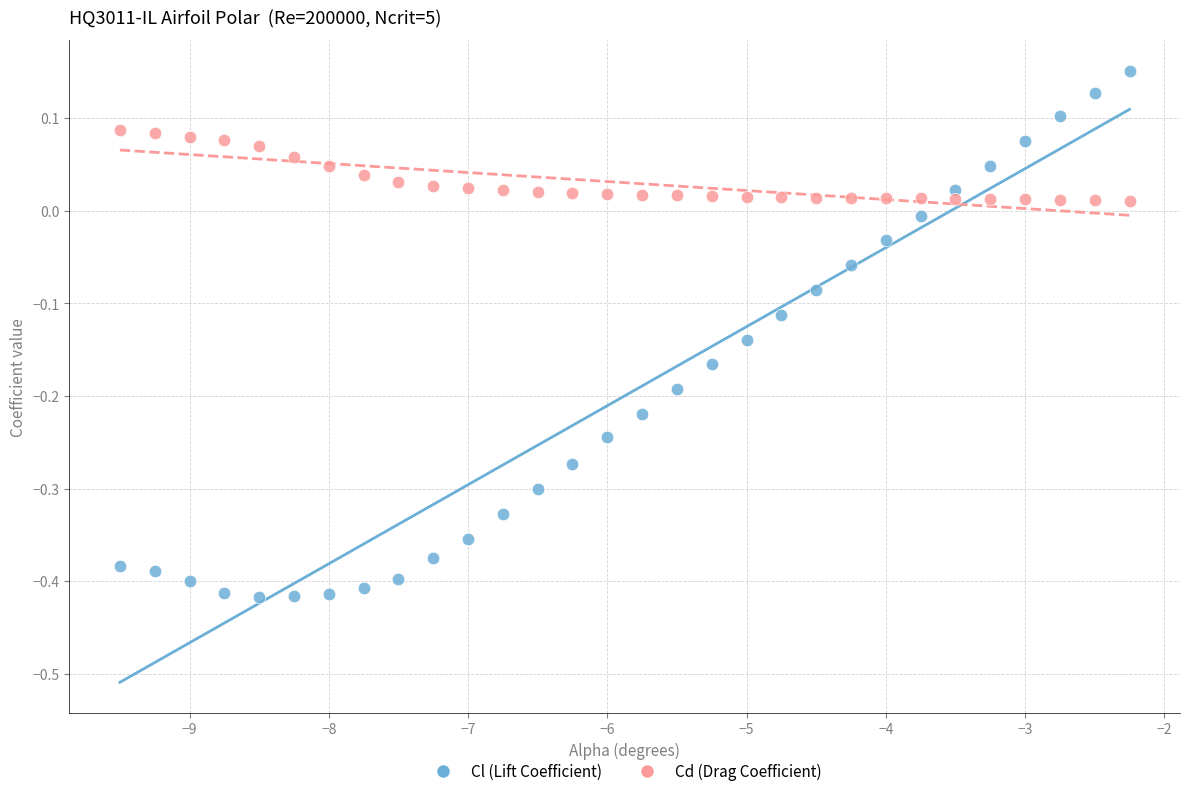

Which series has the largest Y range (max minus min)?

Cl (Lift Coefficient)